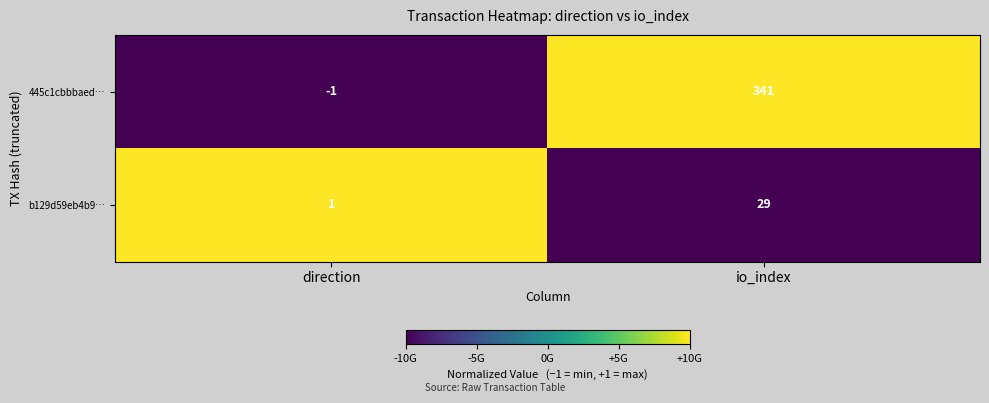

Reading left to right, list all the values displayed in this chart.

445c1cbbbaed…: direction=-1	io_index=341
b129d59eb4b9…: direction=1	io_index=29